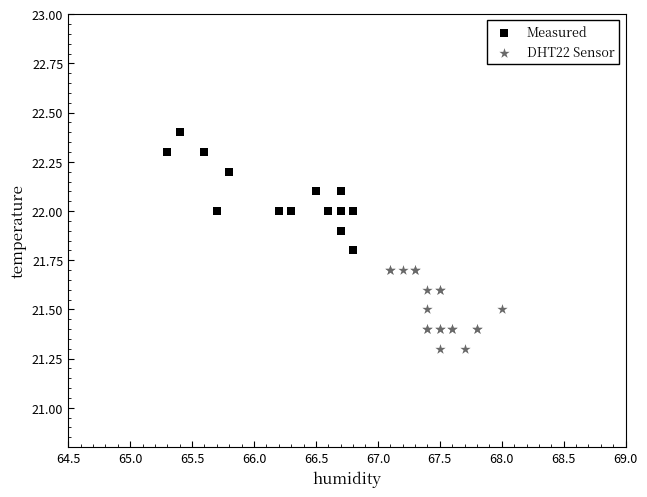

Which series contains the highest Y value?

Measured